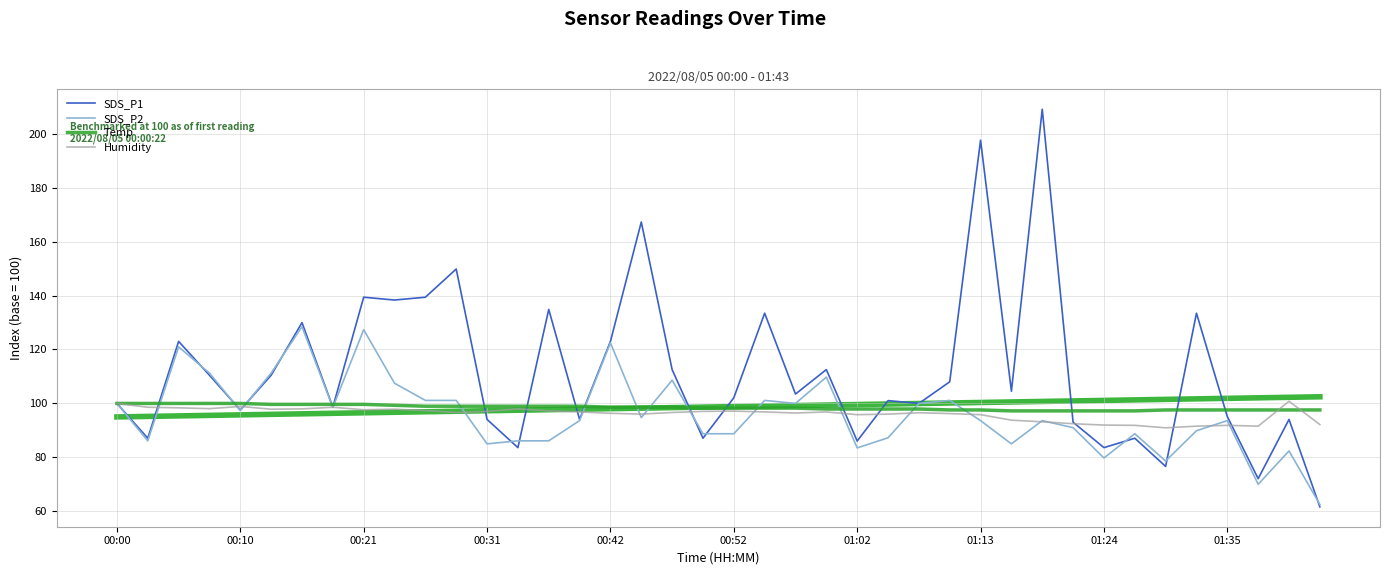

What are all the series names shown in the legend?

SDS_P1, SDS_P2, Temp, Humidity